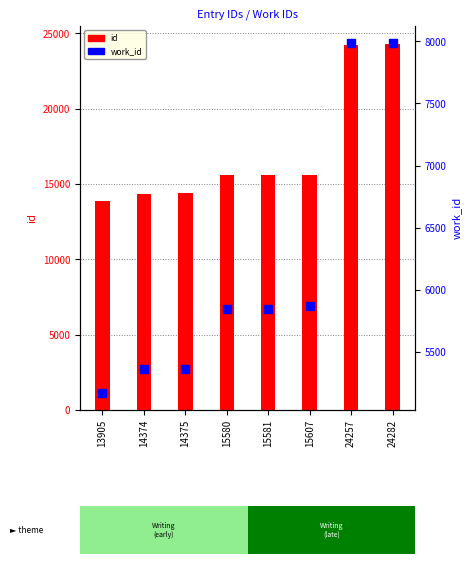

At which category is the sum across all series the highest?

24282